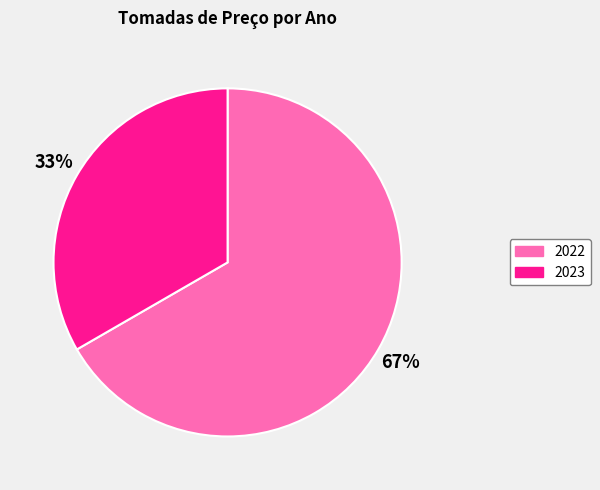

Which category has the smallest portion of the pie?

2023